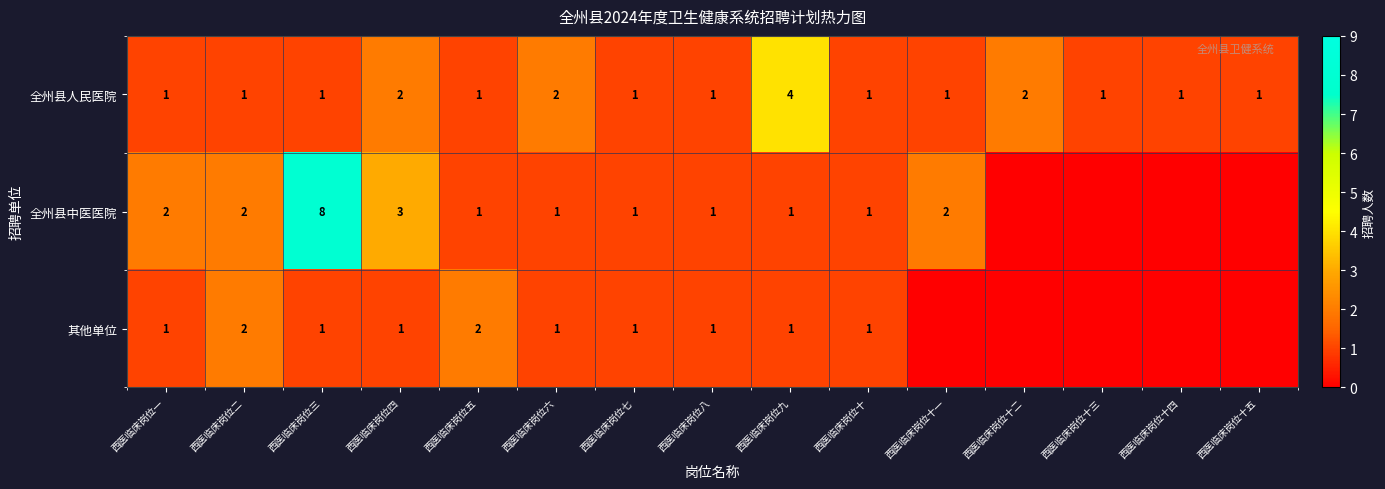

Is the value of 全州县中医医院 at 西医临床岗位二 greater than the value of 其他单位 at 西医临床岗位一?

Yes